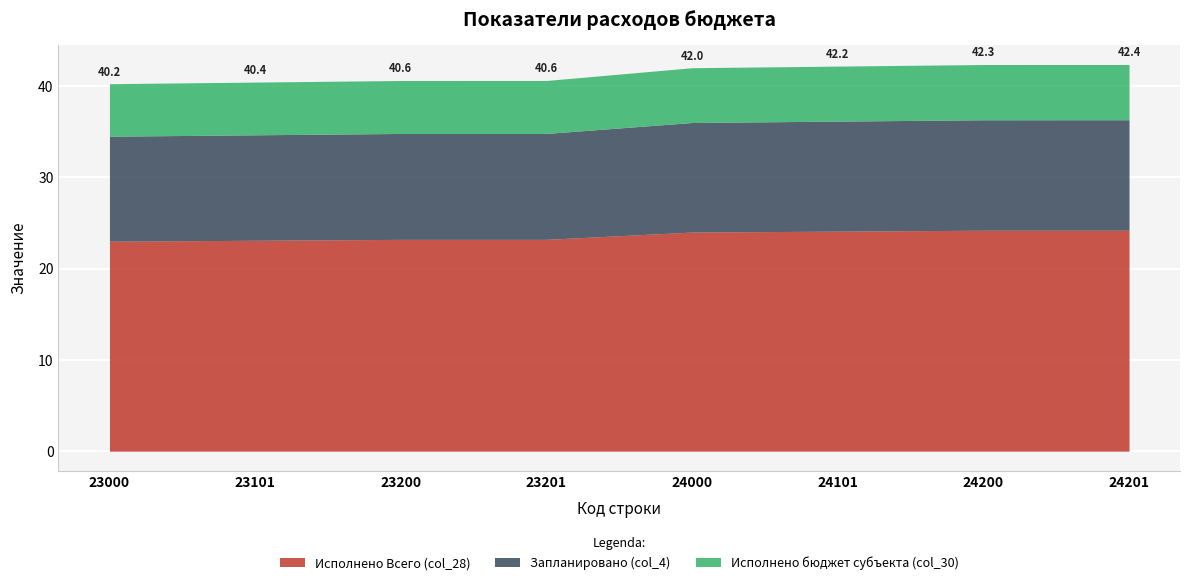

True or false: col_4 (Запланировано вид расхода) and col_30 (Исполнено бюджет субъекта) intersect in this chart.

False